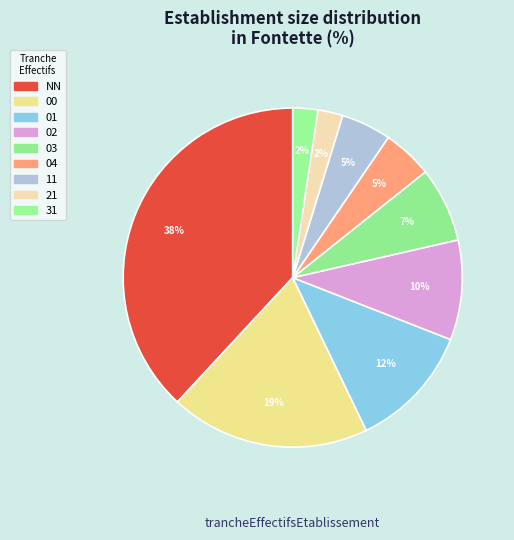

To the nearest percent, what is the difference between the NN and 31 slice percentages?

36%